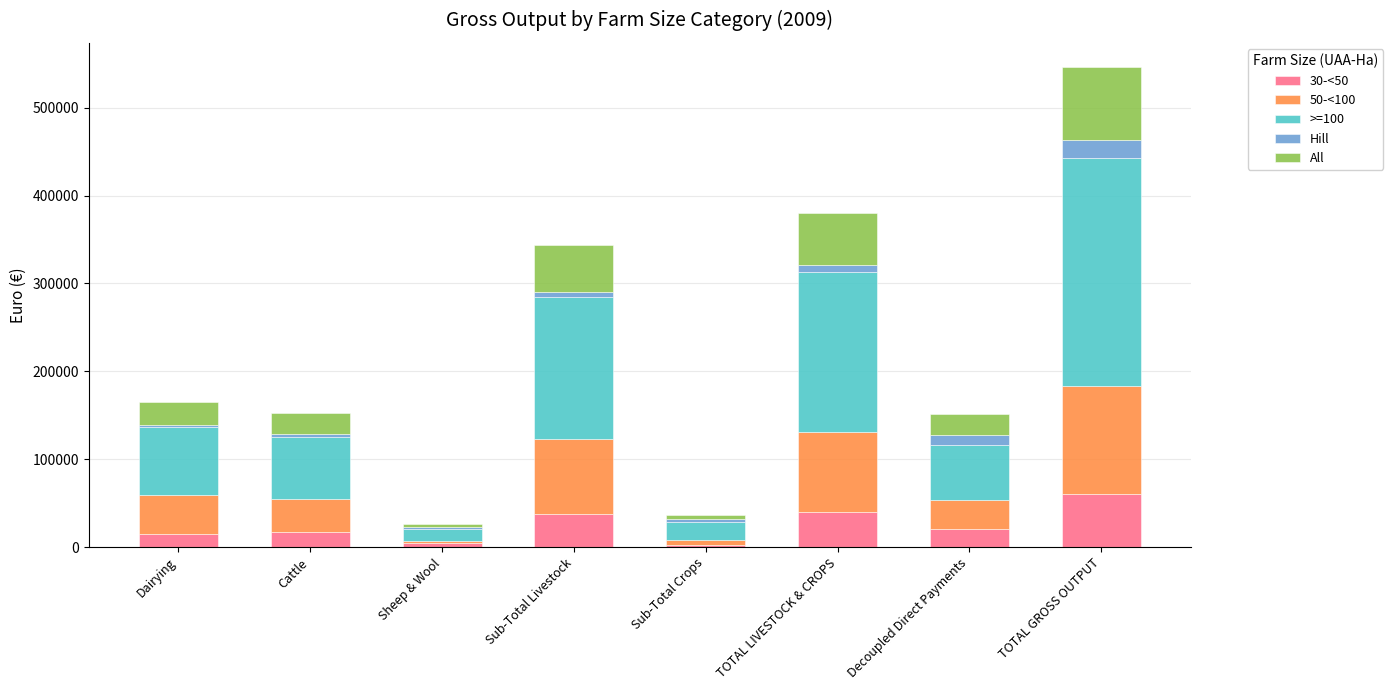

At which category is the sum across all series the highest?

TOTAL GROSS OUTPUT